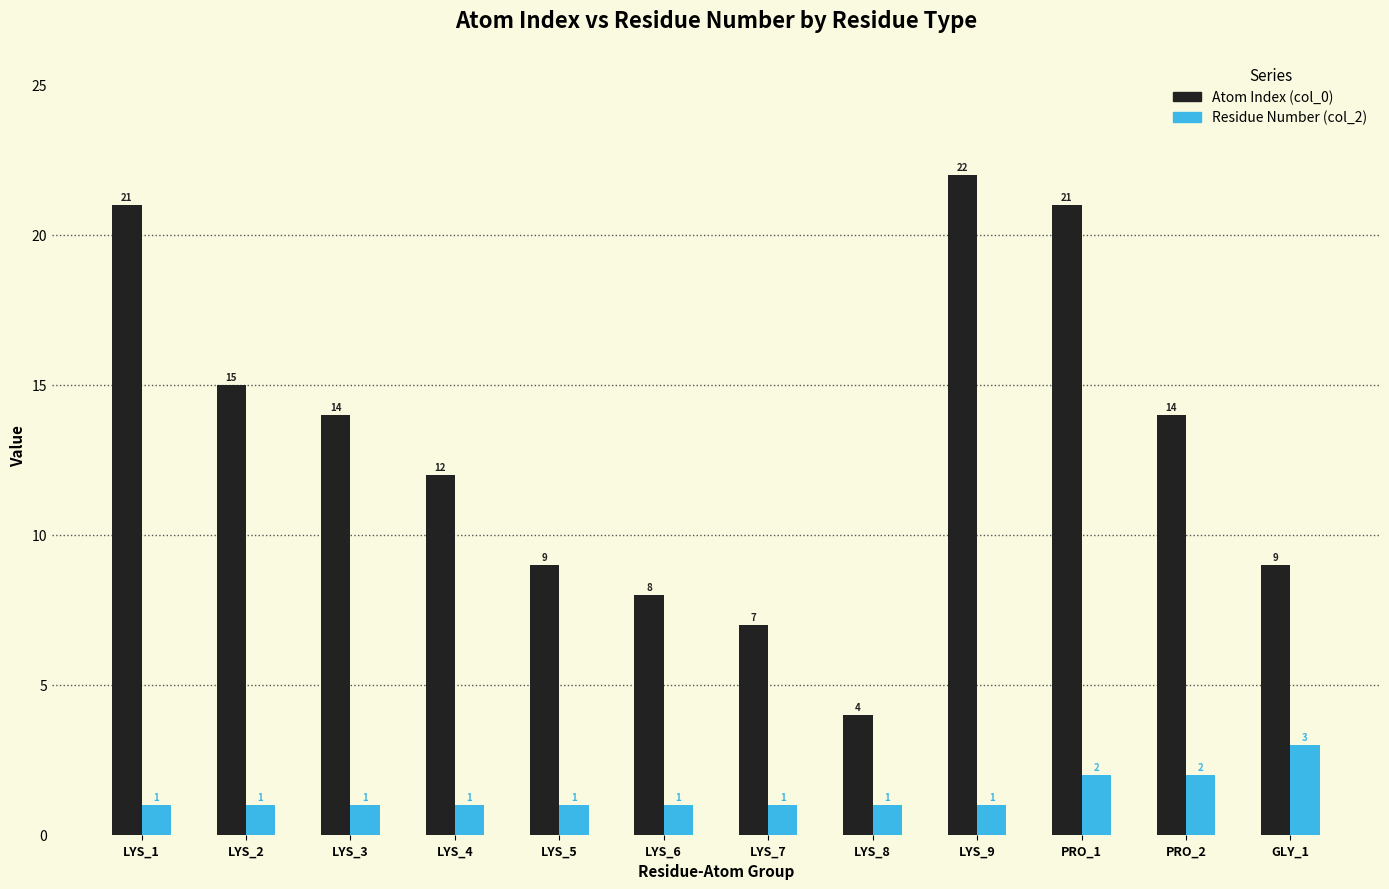

At which category does the chart reach its peak across all series?

LYS_9